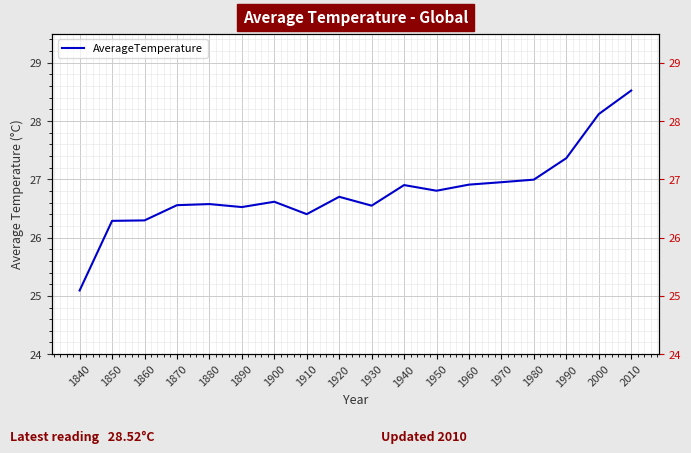

Rank the categories by value from highest to lowest.

2010, 2000, 1990, 1980, 1970, 1960, 1940, 1950, 1920, 1900, 1880, 1870, 1930, 1890, 1910, 1860, 1850, 1840